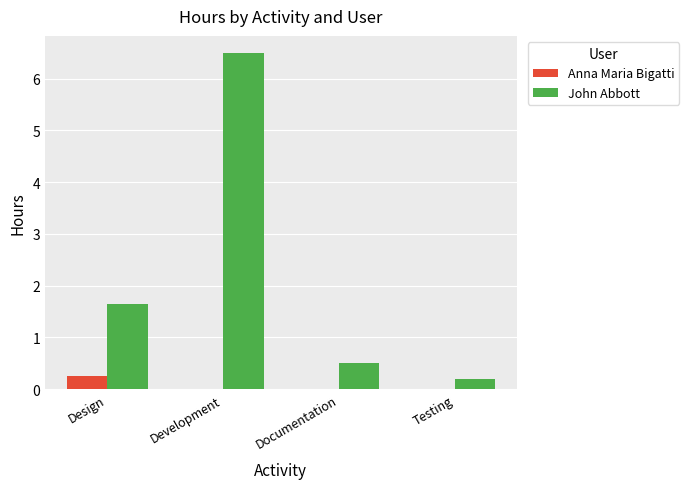

How many distinct data groups are displayed?

2